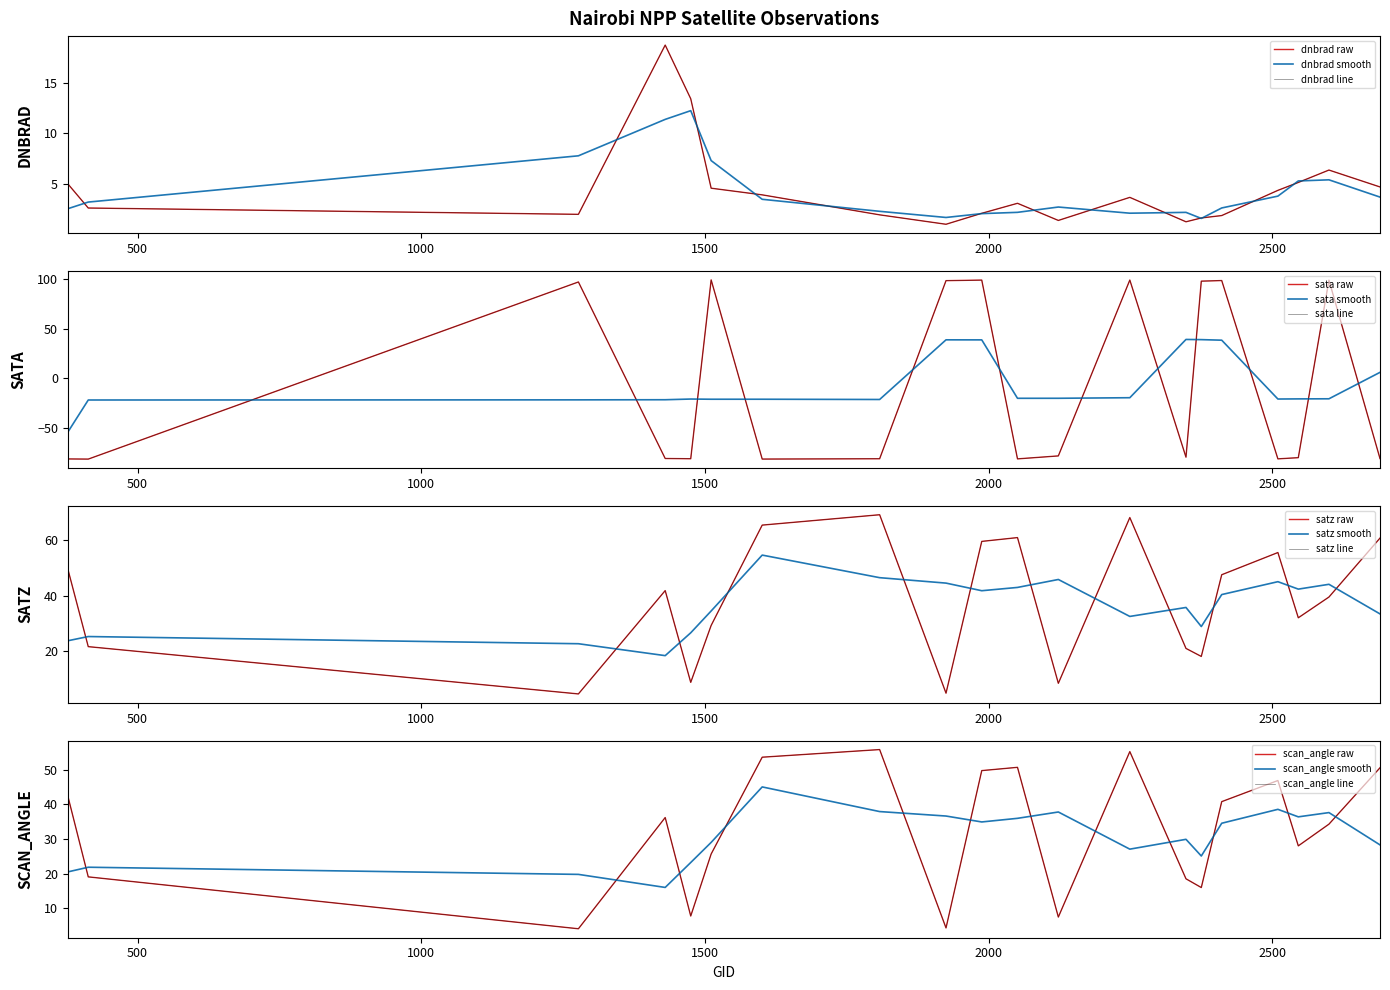

List the series in order of their peak value, lowest first.

dnbrad, scan_angle, satz, sata